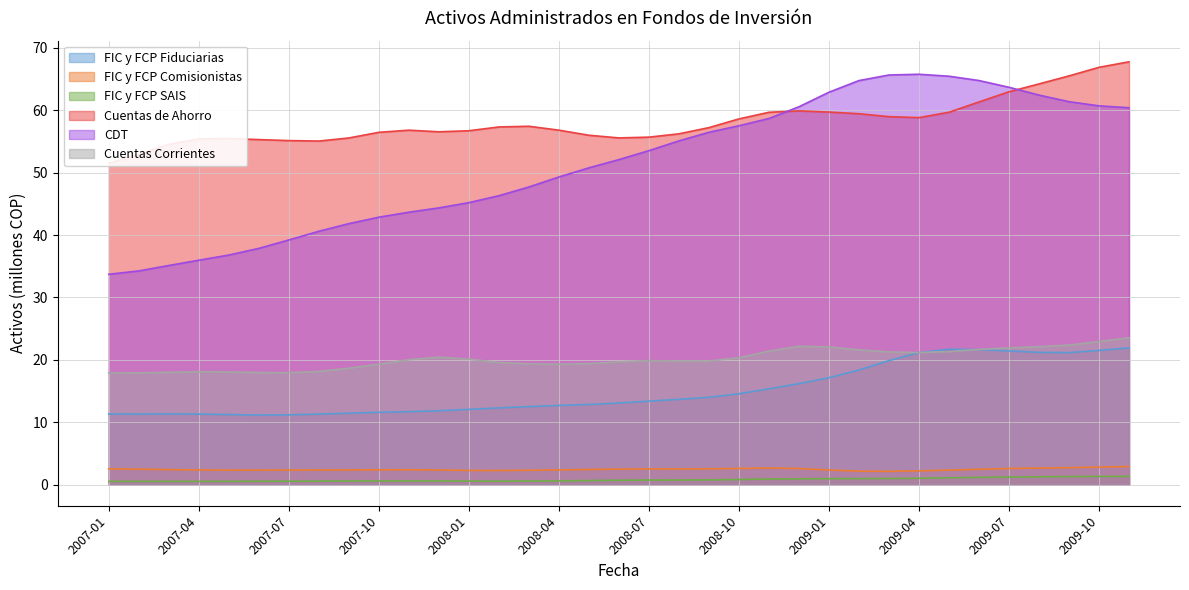

Does the chart have visible grid lines?

Yes